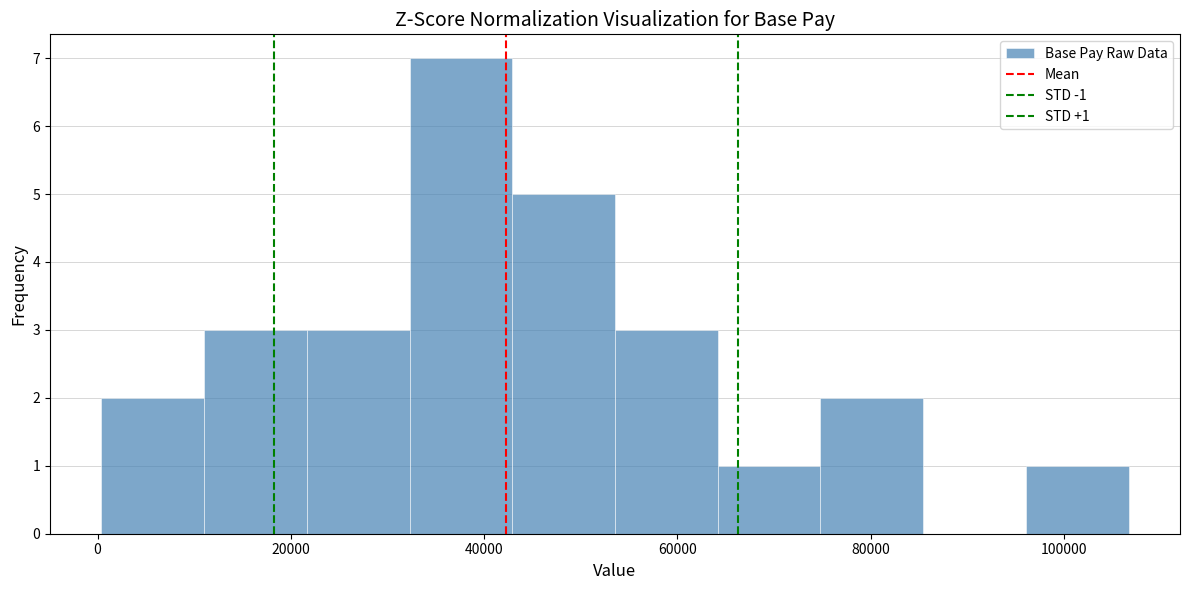

Over which range of the x-axis is the bar tallest?

32000 to 42000